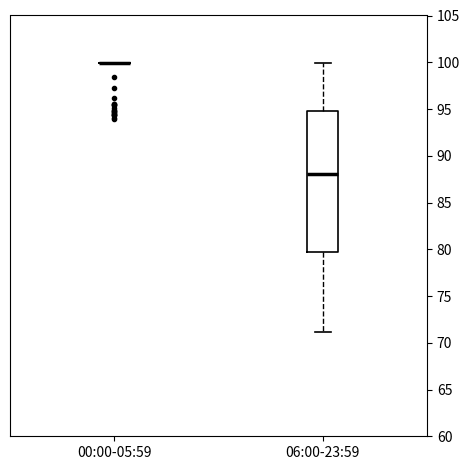

Comparing the boxes themselves (not the whiskers), which one is the tallest?

06:00-23:59